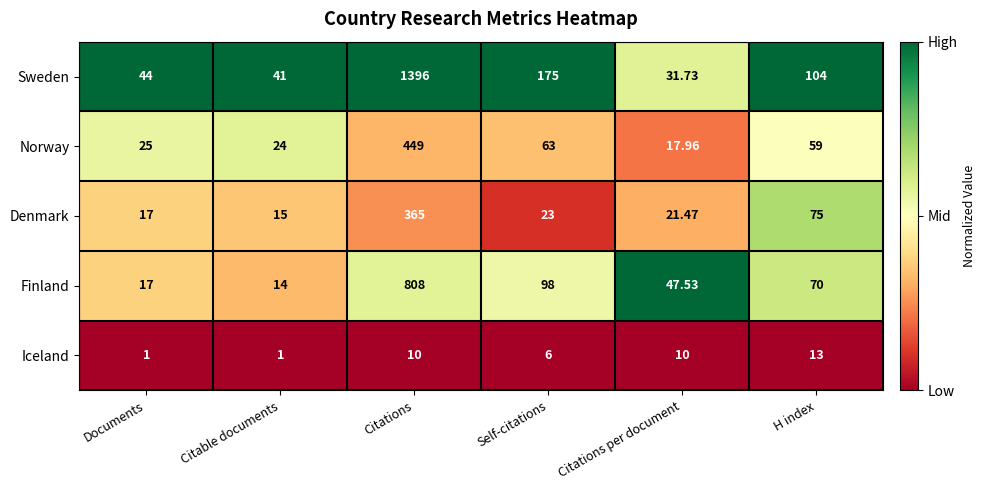

Between Self-citations and Citations per document, which series saw the biggest shift?

Sweden